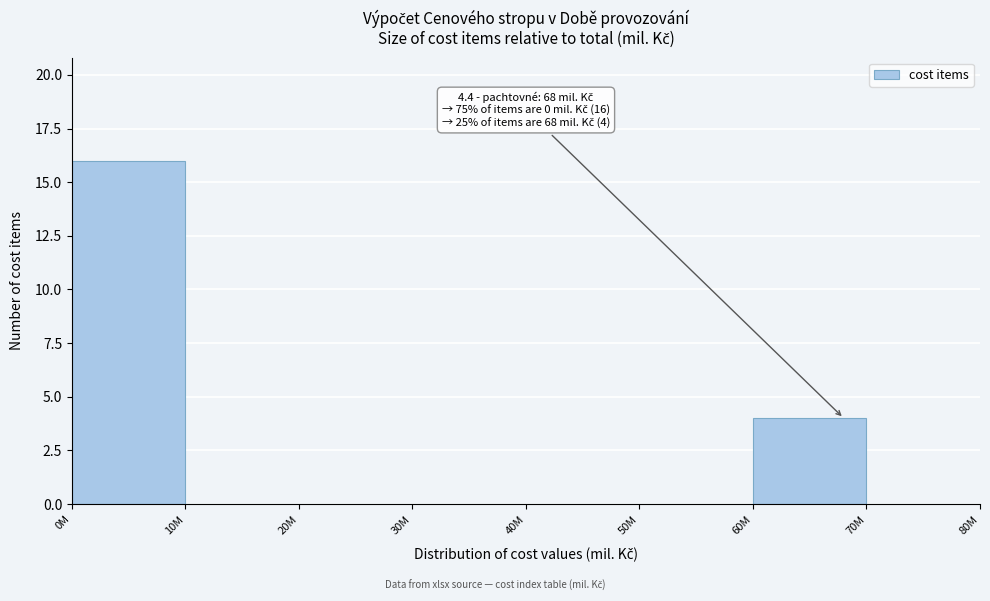

Reading left to right, list all the values displayed in this chart.

0M=16	10M=0	20M=0	30M=0	40M=0	50M=0	60M=4	70M=0